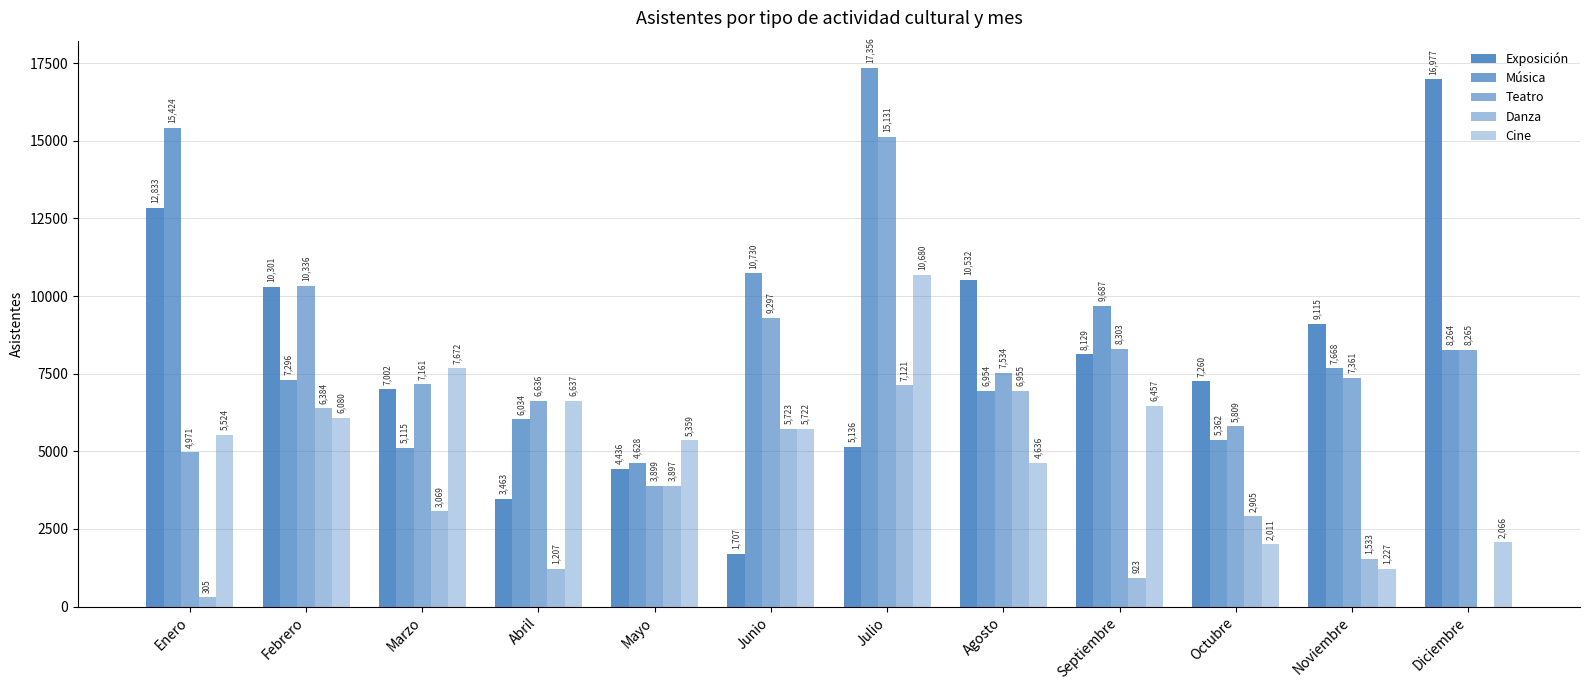

How many groups of bars are there?

12